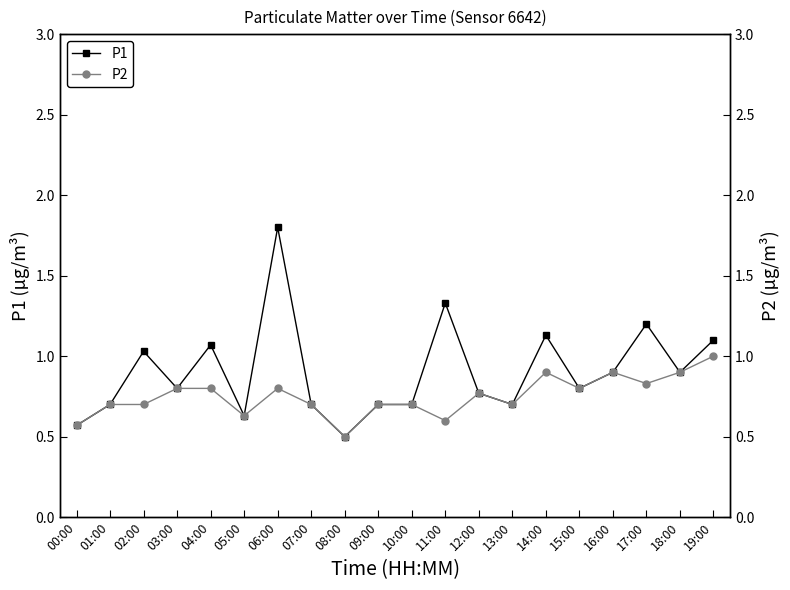

What is the difference between the P2 values at 16:00 and 03:00?

0.1